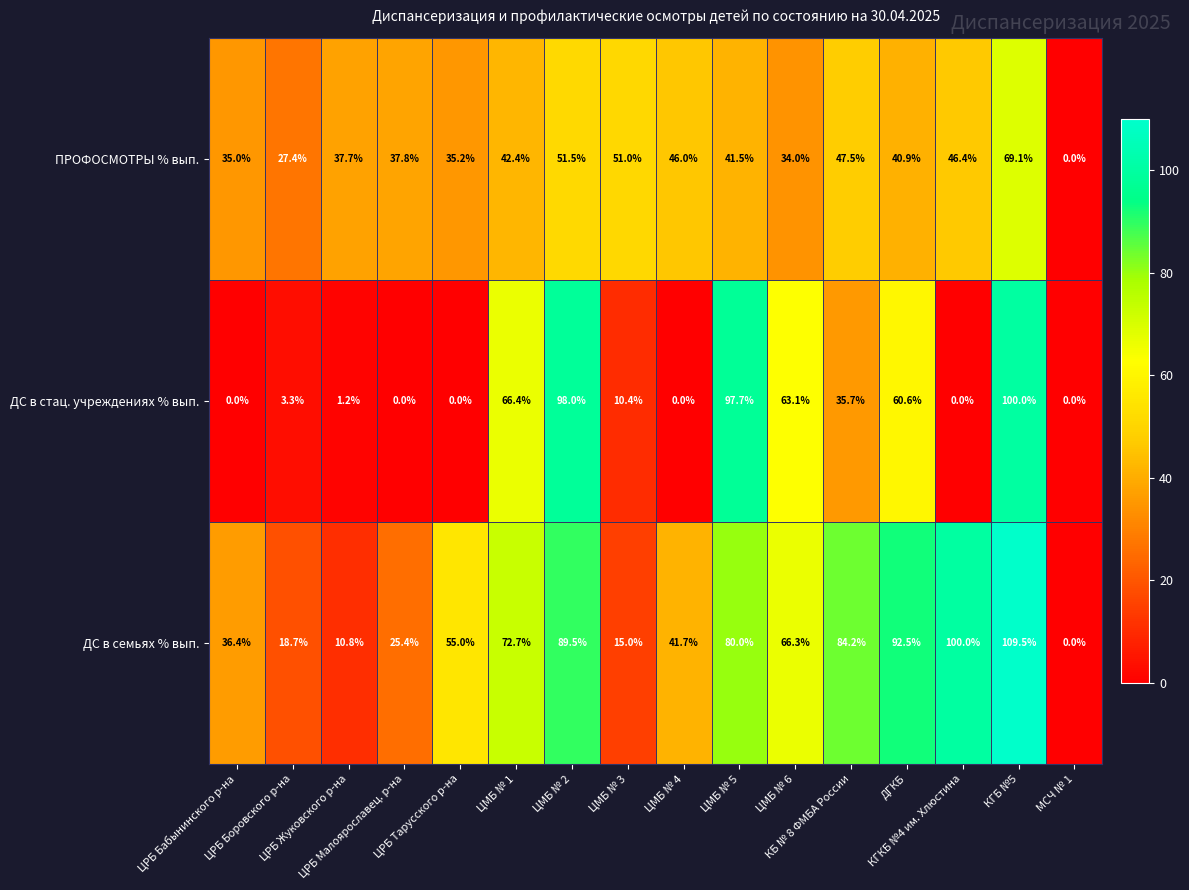

What is the difference between the second highest and minimum values in the ДС в стац. учреждениях % вып. series?

98.0